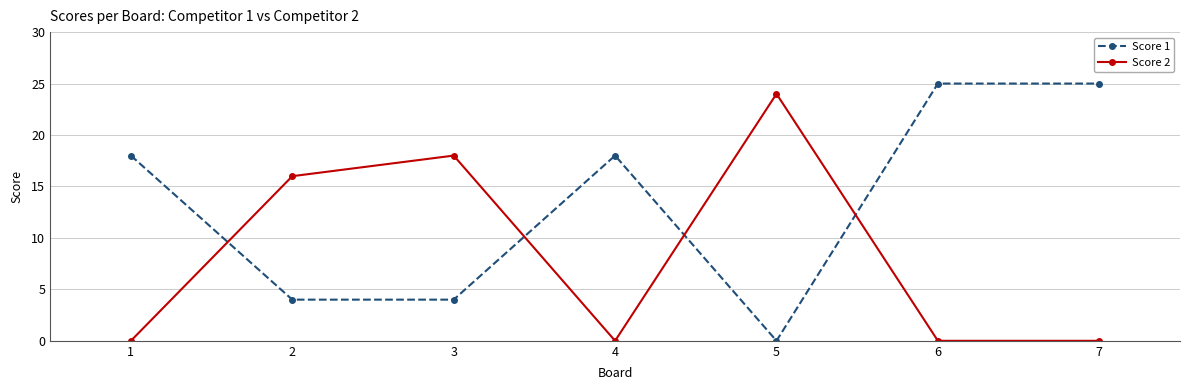

At 2, list the series in order from smallest to largest.

Score 1, Score 2